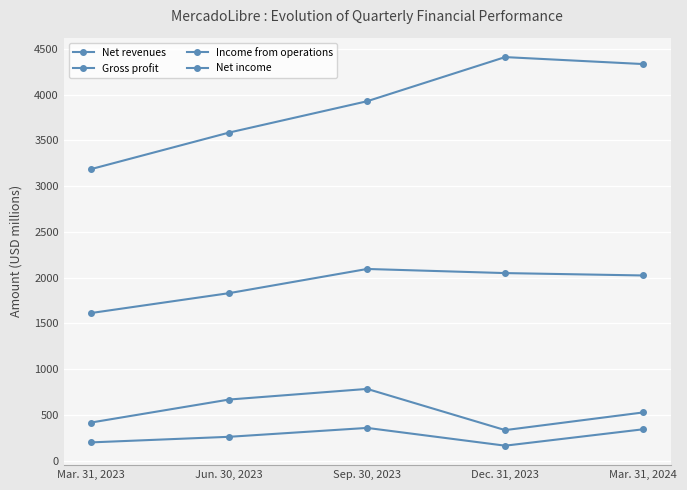

What is the value of the Income from operations point at the 3rd from the left?

785